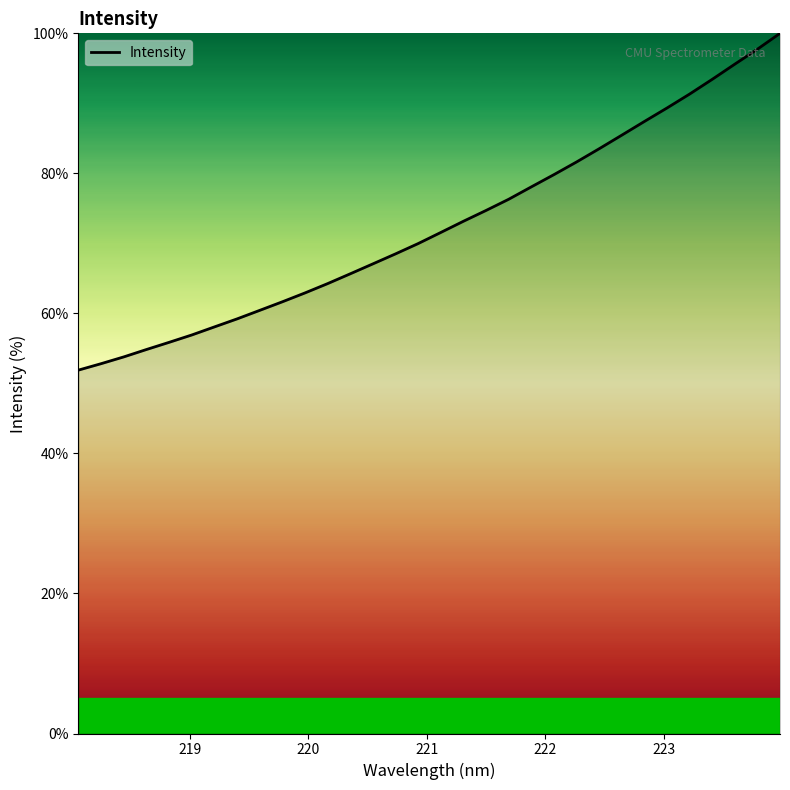

What is the minimum value shown in the chart?

51.9